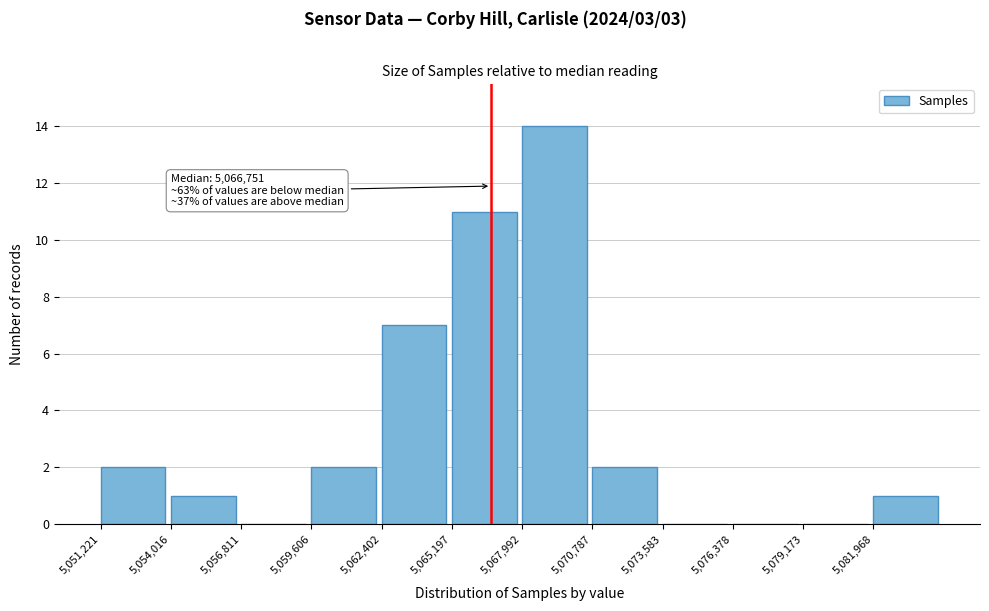

Over which range of the x-axis is the bar tallest?

5068000 to 5071000